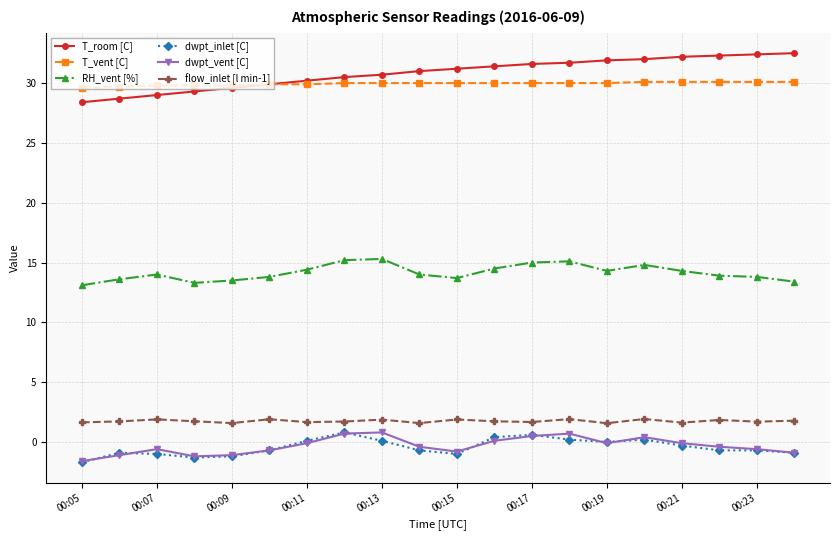

At how many categories does at least one series exceed 6?

20